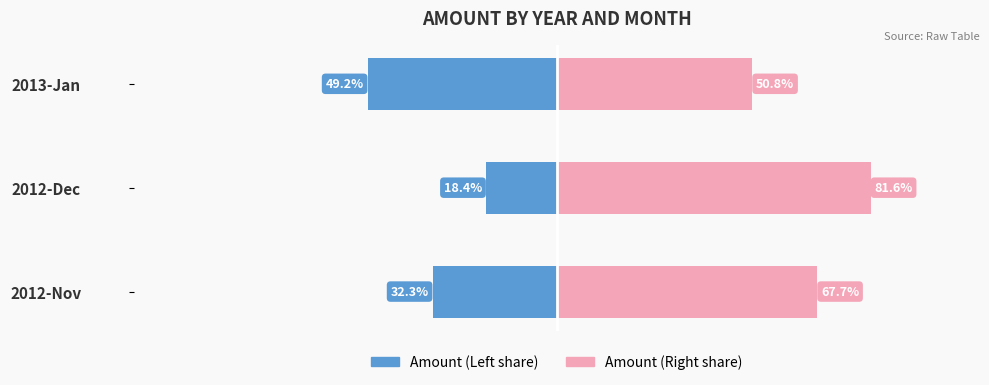

Are the bars horizontal?

Yes